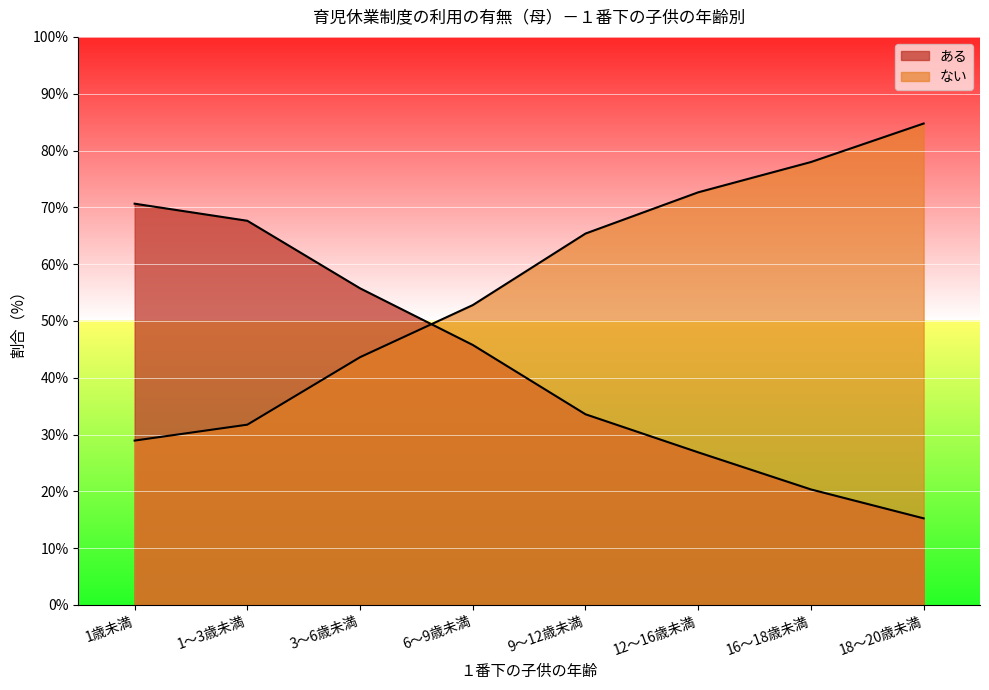

Reading left to right, extract all data points from this chart.

ある: 70.6	67.6	55.7	45.8	33.6	26.9	20.3	15.2
ない: 28.9	31.7	43.6	52.8	65.4	72.6	78.0	84.8